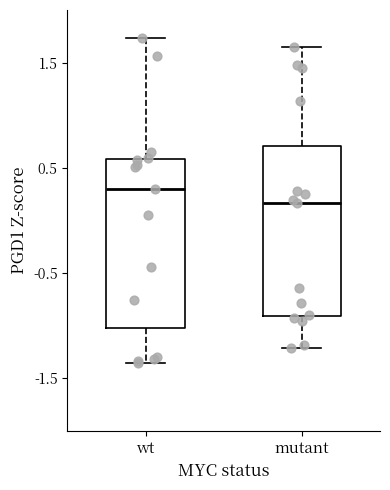

Reading left to right, read every box against the y-axis: the position of its median line, the range the box covers, and the ends of its whiskers. The values are not printed on the chart, so give them approximately, as read against the axis.

wt: median 0.3, box -1.0 to 0.6, whiskers -1.4 to 1.7
mutant: median 0.2, box -0.9 to 0.7, whiskers -1.2 to 1.7